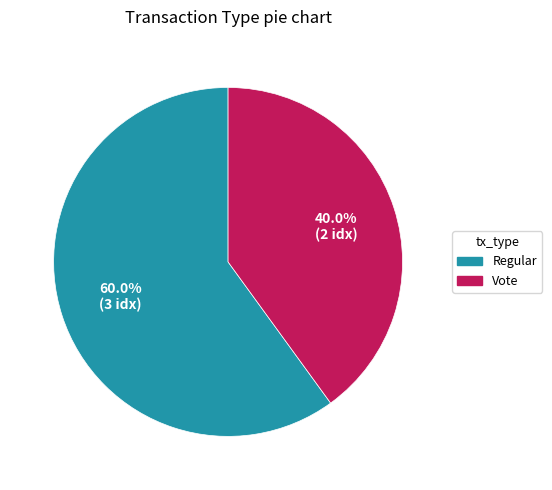

What is the total percentage of Vote and Regular?

100.0%